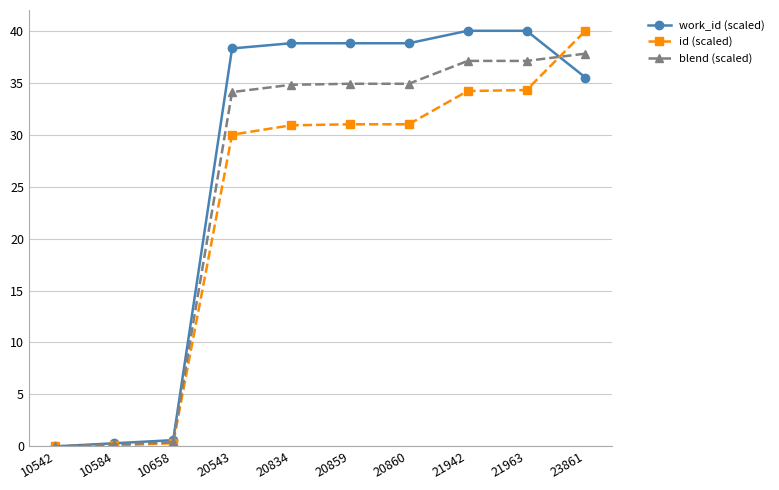

What is the difference between the work_id (scaled) values at 23861 and 10658?

34.9